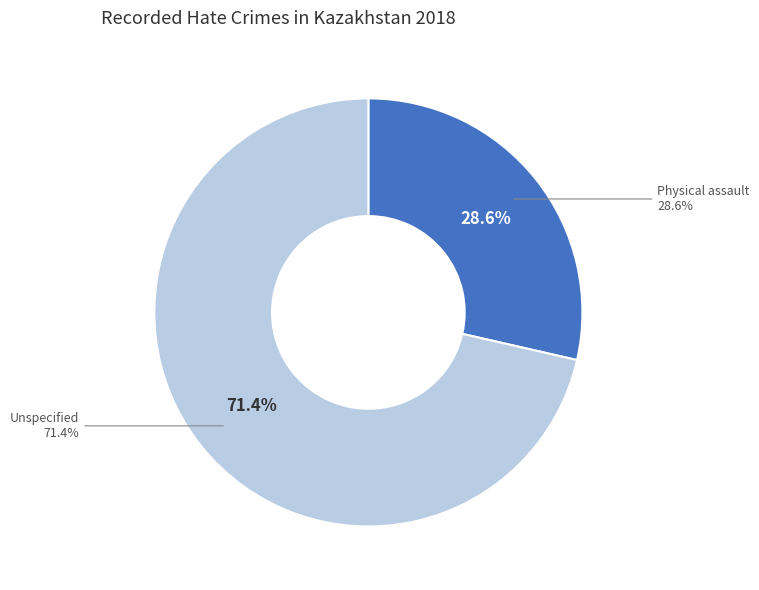

Do Physical assault and Unspecified together represent more than half of the pie?

Yes